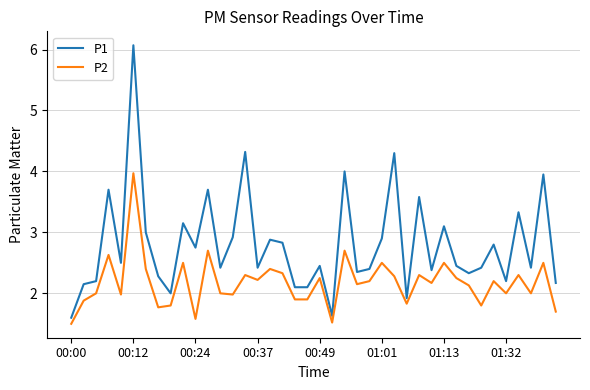

Rank the series by their maximum value, from highest to lowest.

P1, P2